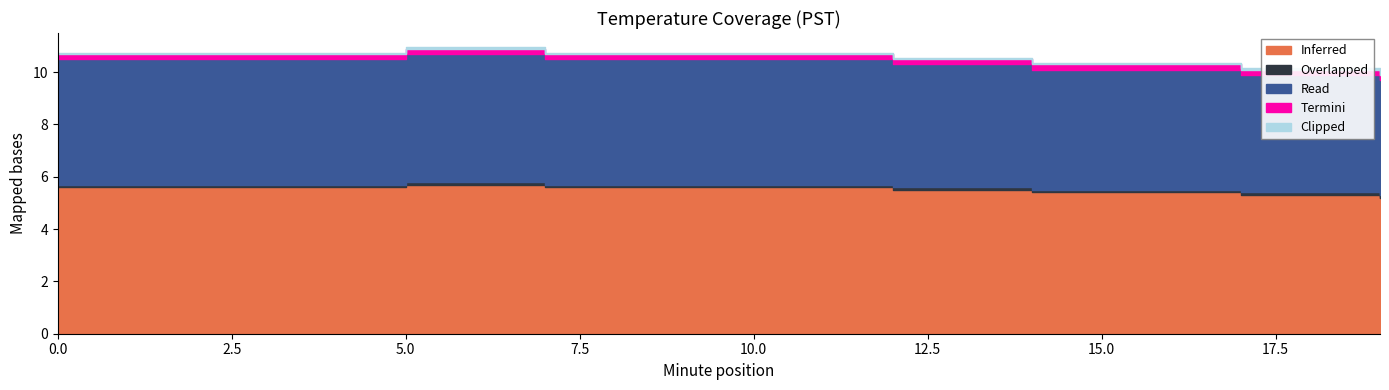

At how many categories does at least one series exceed 2?

20